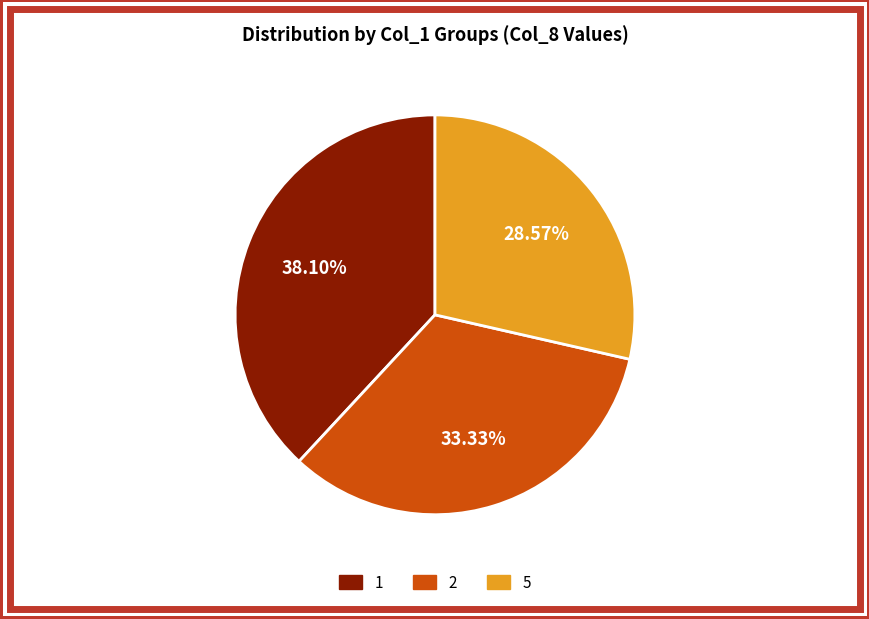

Is there any slice that represents more than half of the pie?

No